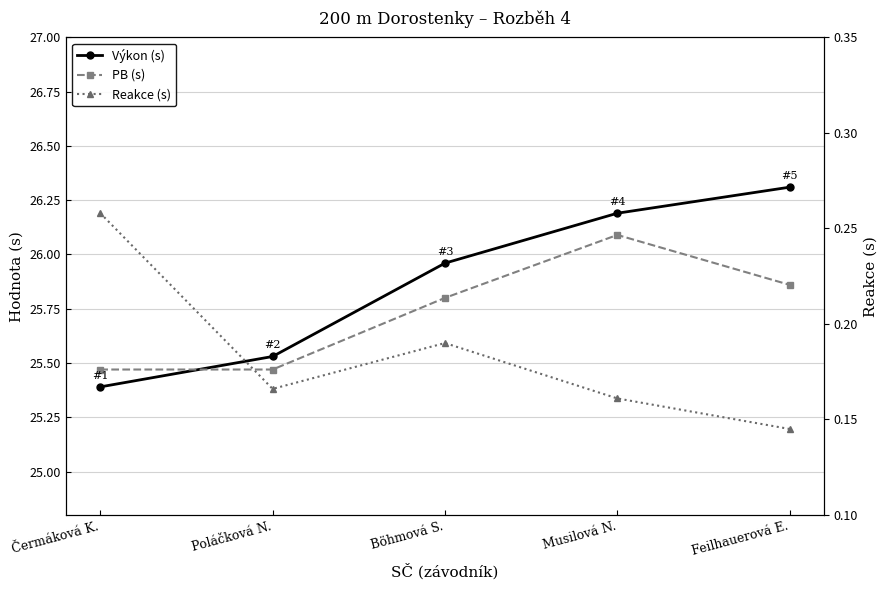

Which series has the widest spread of values?

Výkon (s)